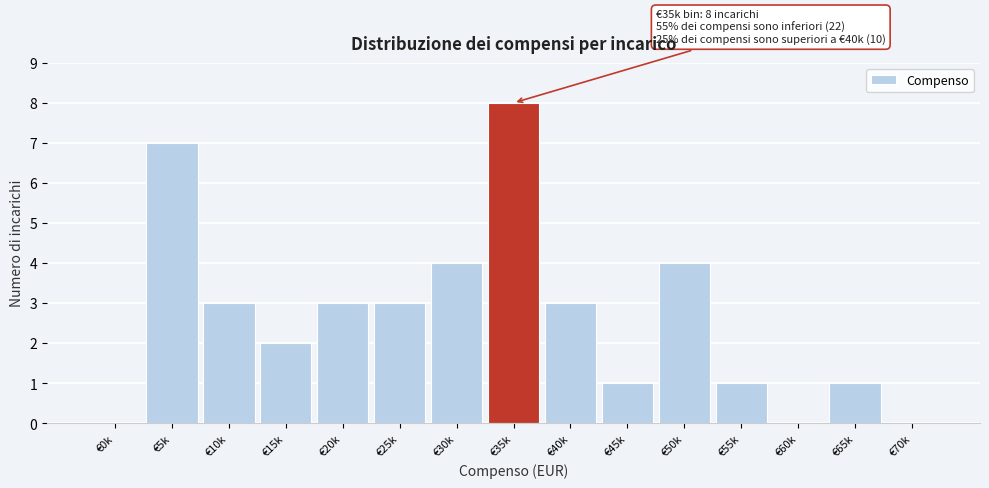

Reading left to right, transcribe all the data shown in this chart.

€0k=0	€5k=7	€10k=3	€15k=2	€20k=3	€25k=3	€30k=4	€35k=8	€40k=3	€45k=1	€50k=4	€55k=1	€60k=0	€65k=1	€70k=0